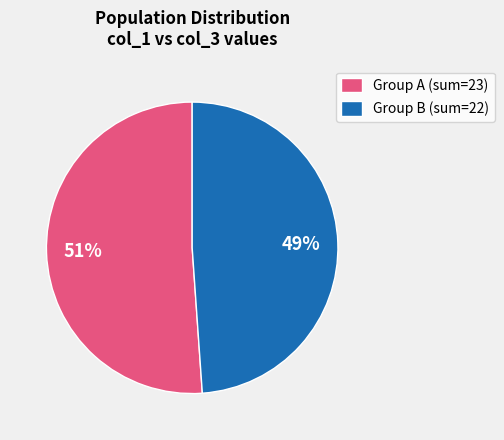

Do Group B (sum=22) and Group A (sum=23) together represent more than half of the pie?

Yes